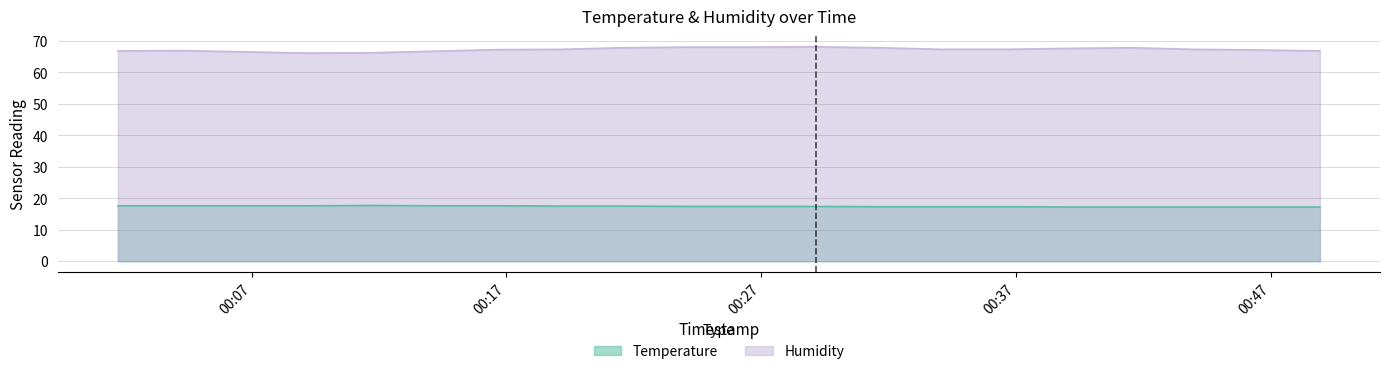

In Humidity, how many points are higher than both neighbors (excluding endpoints)?

3